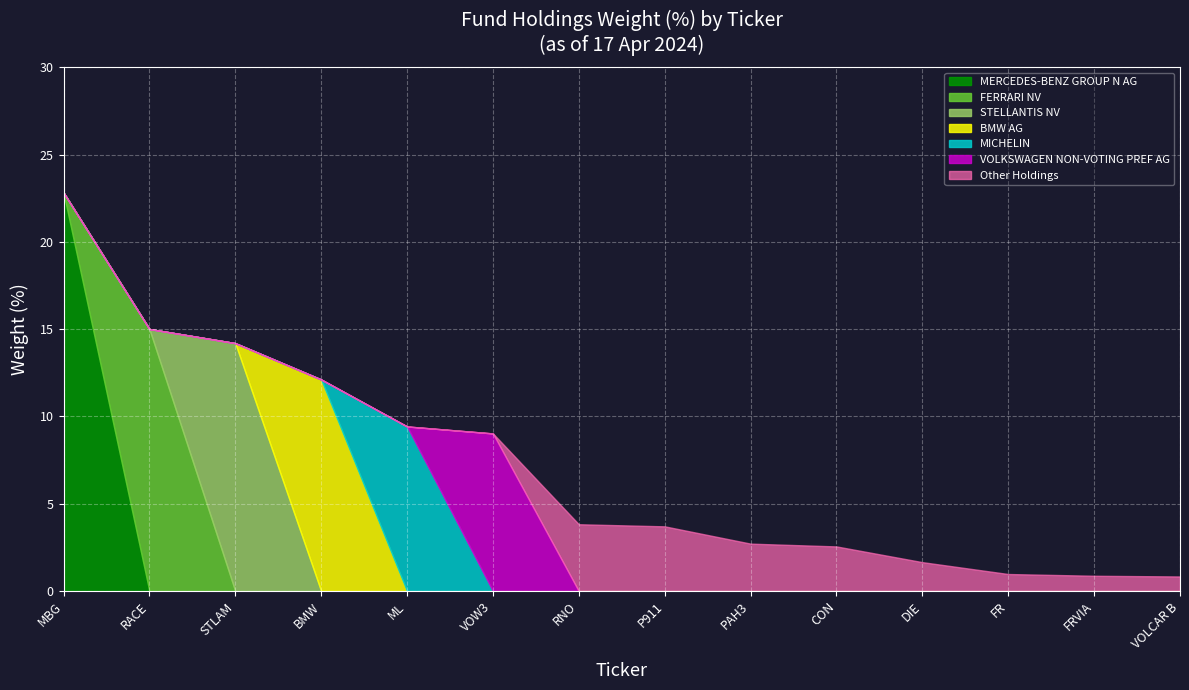

At which category is the sum across all series the highest?

MBG